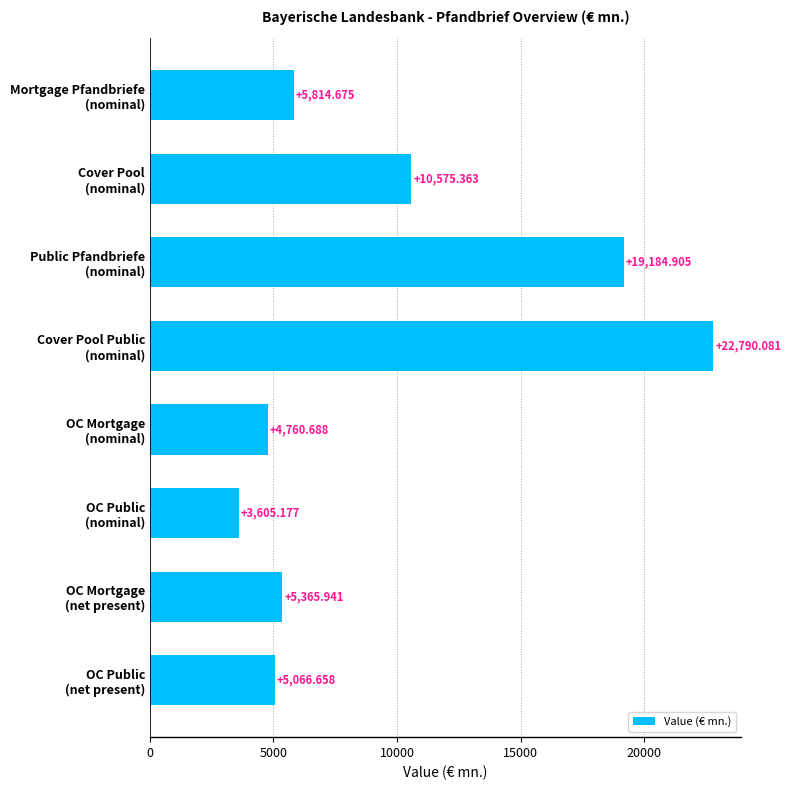

Are the bars horizontal?

Yes